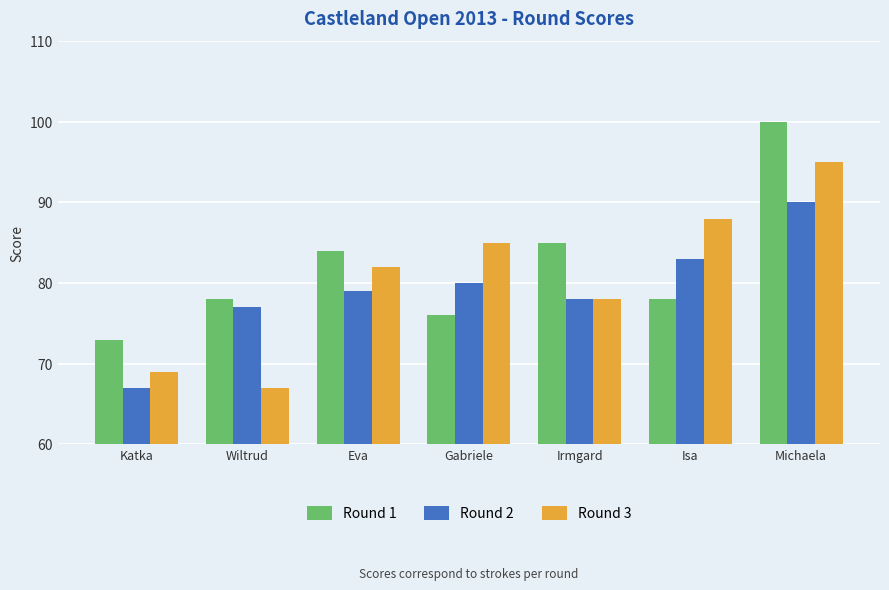

At which category is the sum across all series the highest?

Michaela